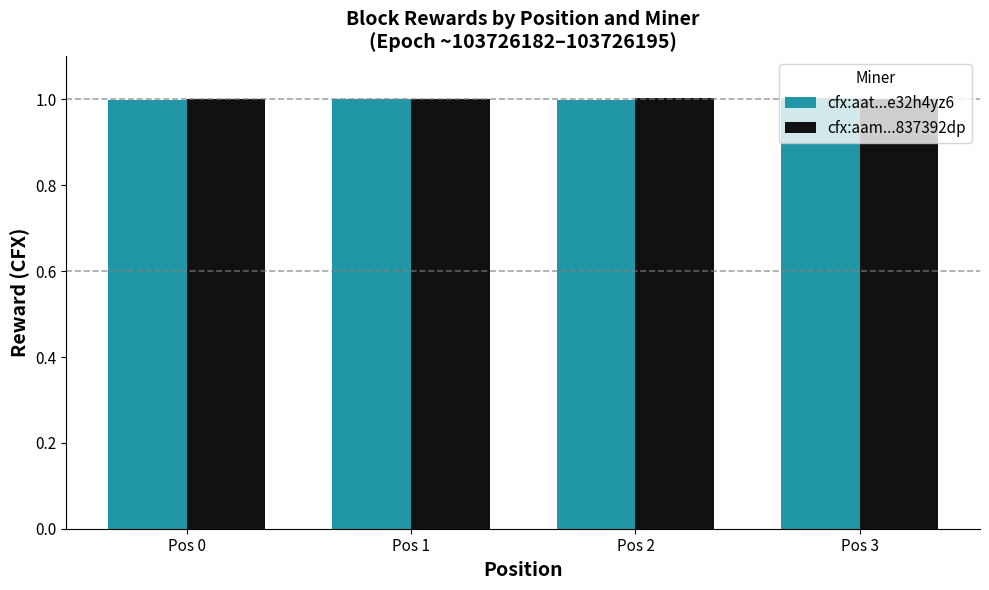

What is the sum of all cfx:aam...837392dp values?

4.0